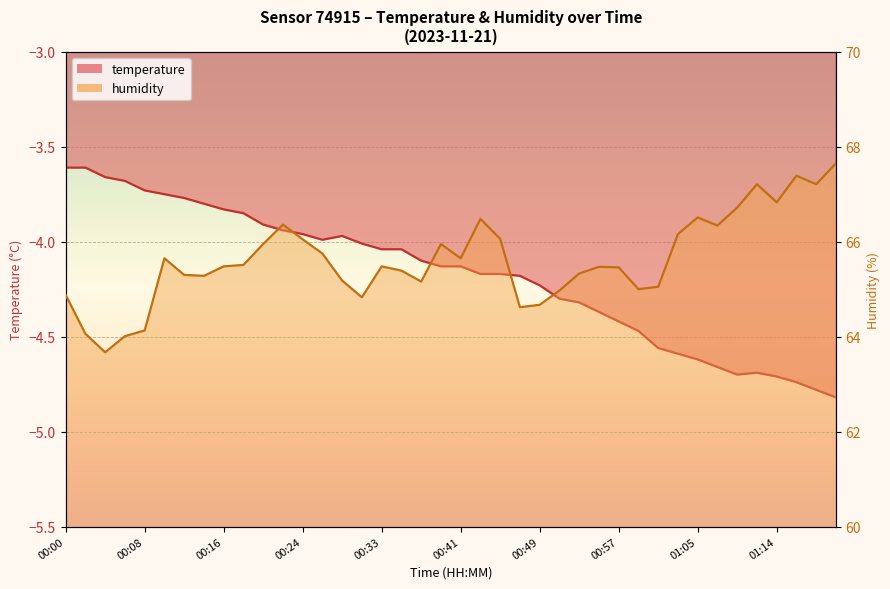

Is it true that temperature equals -3.7 at 00:08?

True